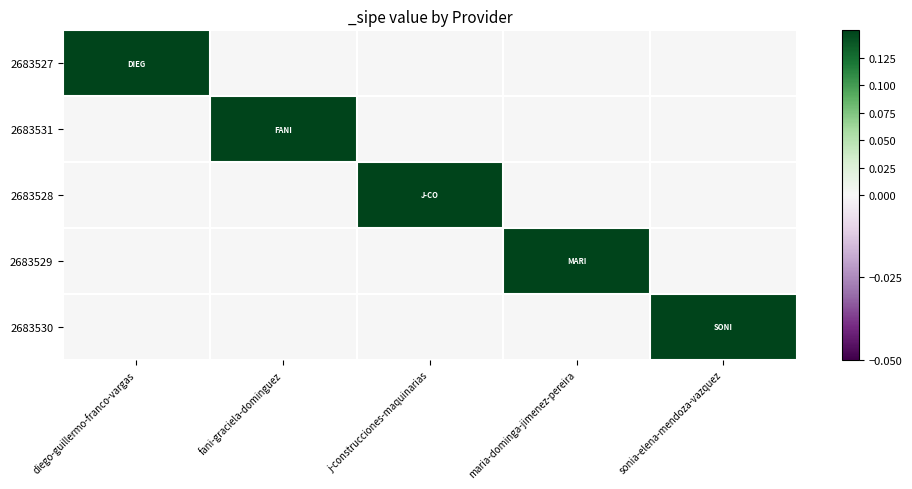

What is the total value across all series at diego-guillermo-franco-vargas?

0.1